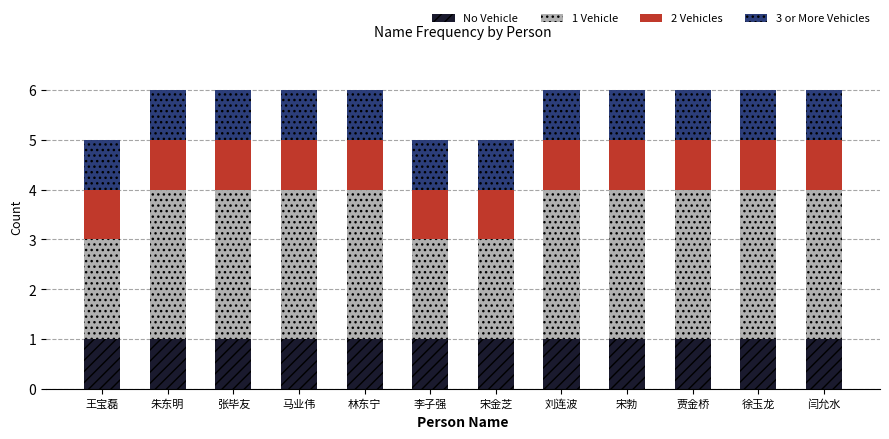

How many bars are there in total?

12